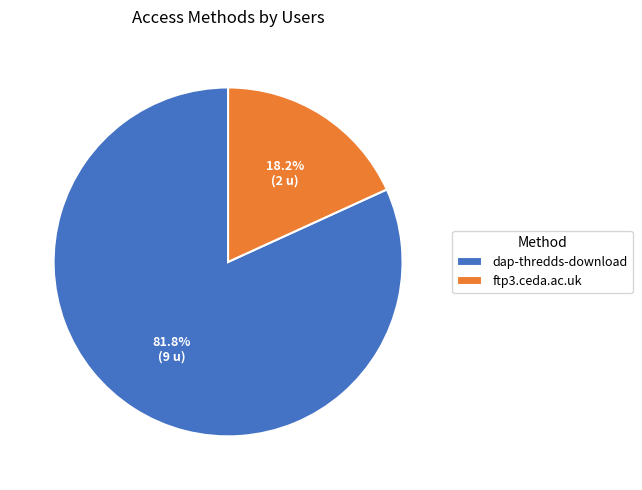

Combined, do dap-thredds-download and ftp3.ceda.ac.uk account for over 50%?

Yes